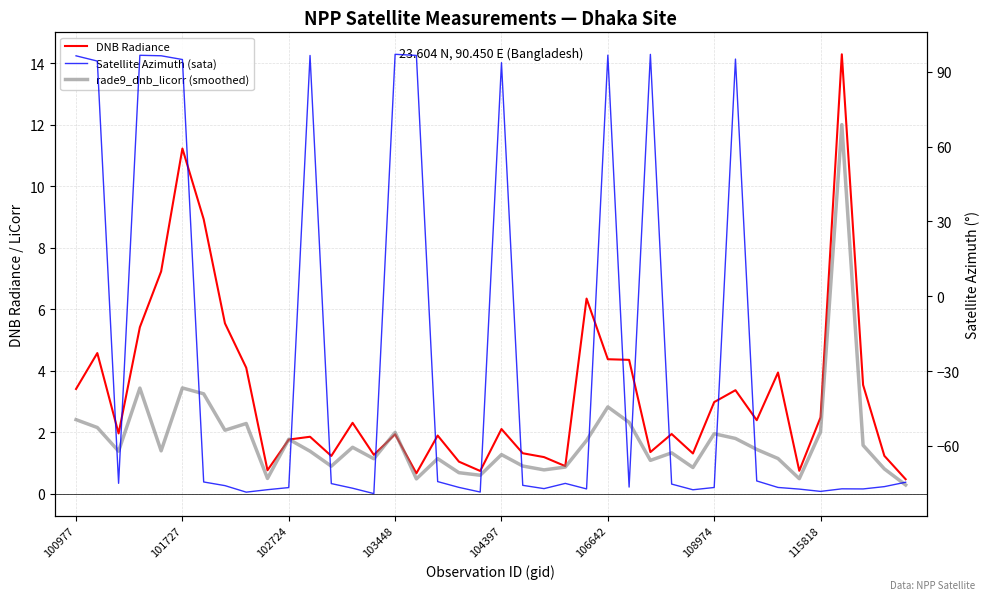

What is the value of the rade9_dnb_licorr (smoothed) point at the 17th from the left?

0.5